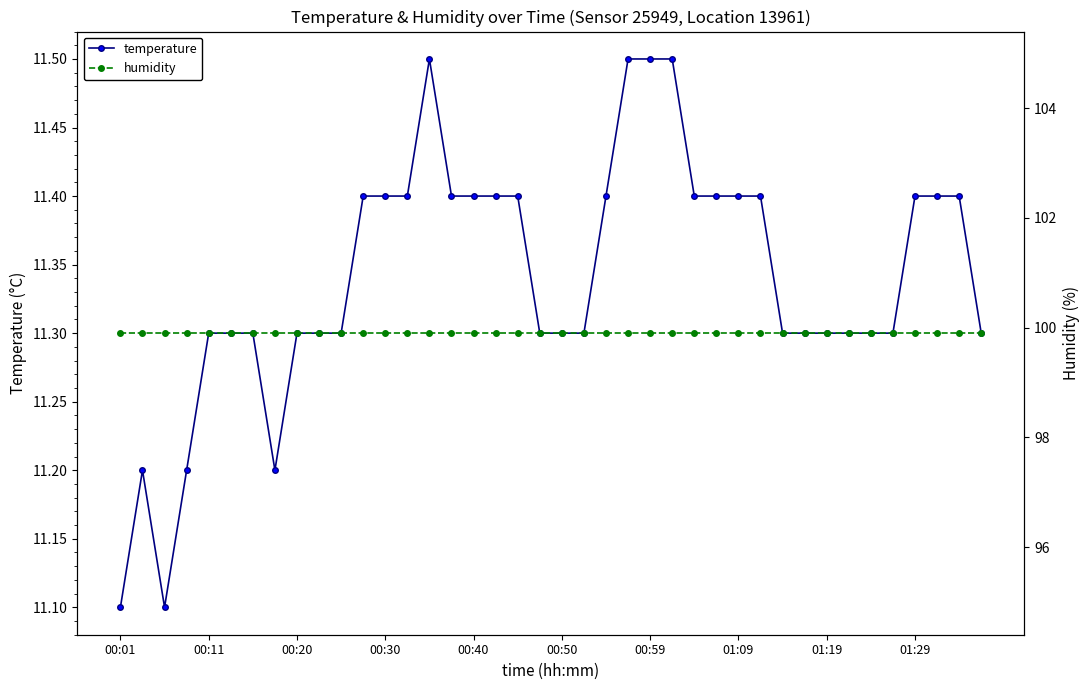

Is it true that humidity equals 99.9 at 25?

True